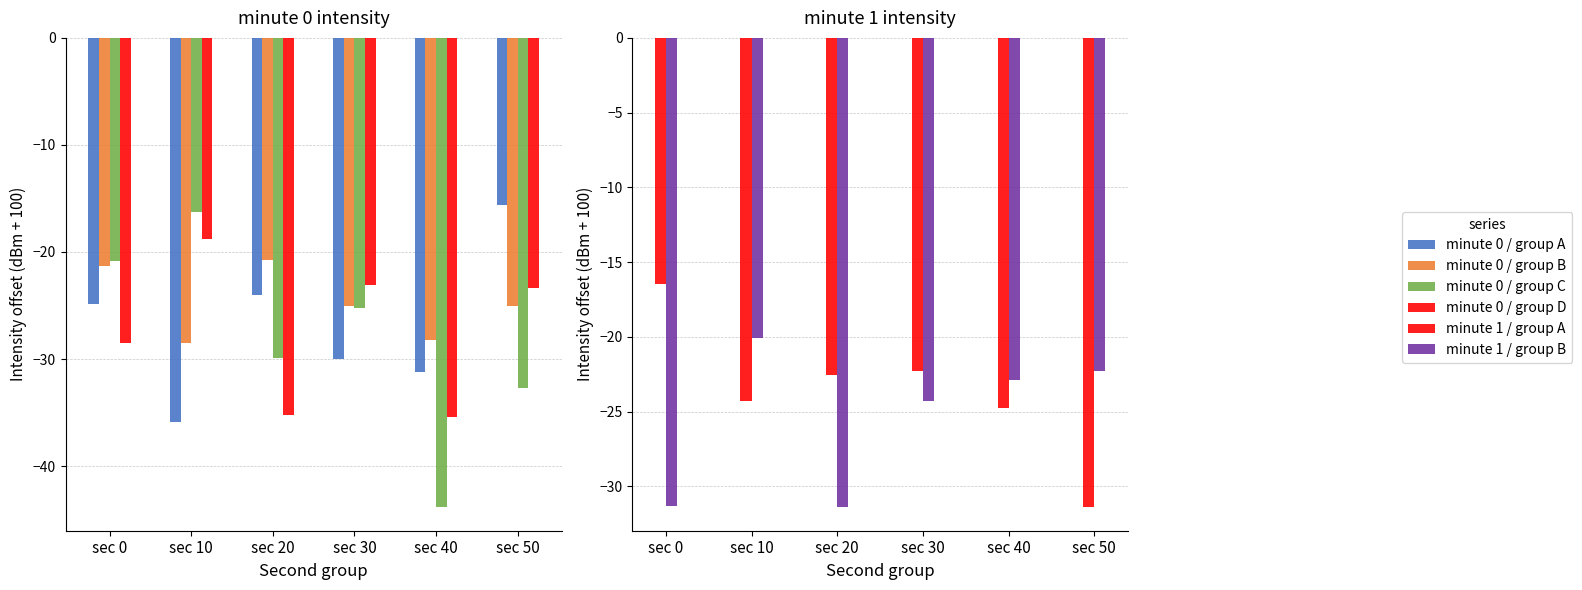

Which series has the largest range (max minus min)?

minute 0 / group C